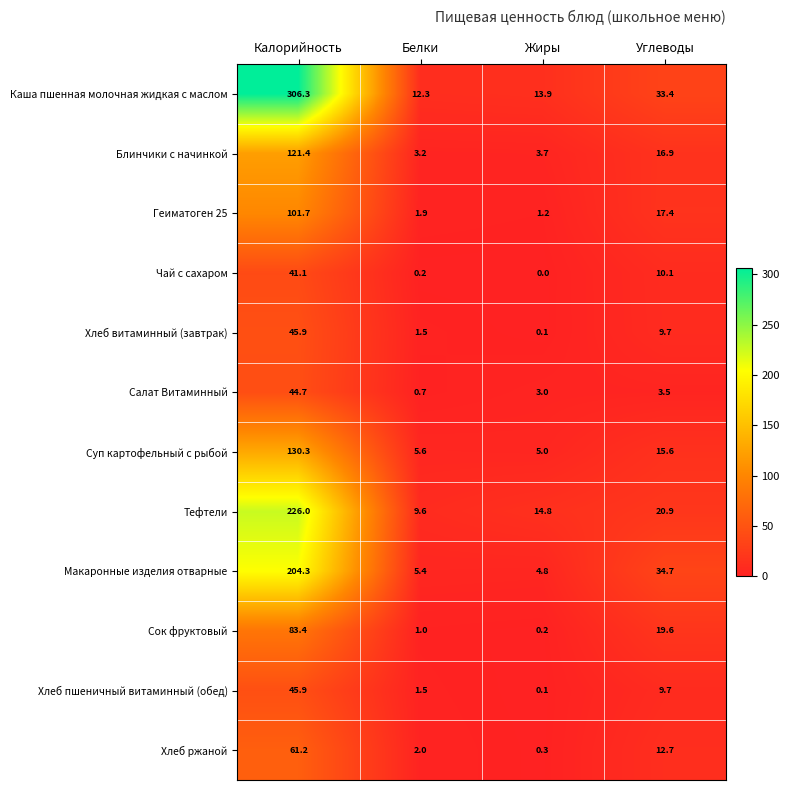

List the labels in order of Суп картофельный с рыбой value, largest first.

Калорийность, Углеводы, Белки, Жиры